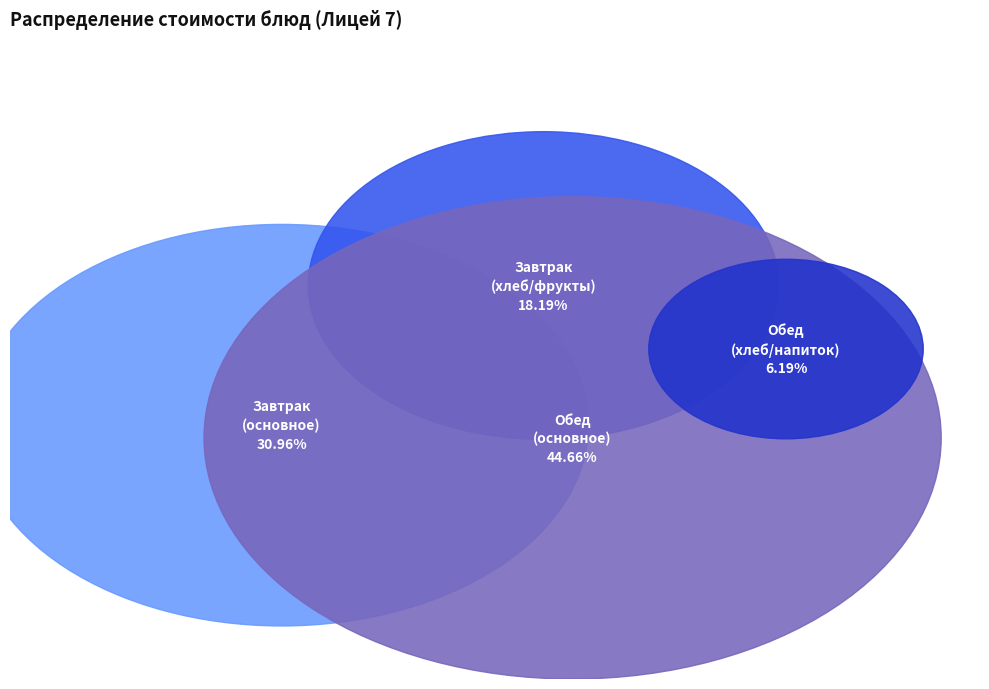

Is there any slice that represents more than half of the pie?

No